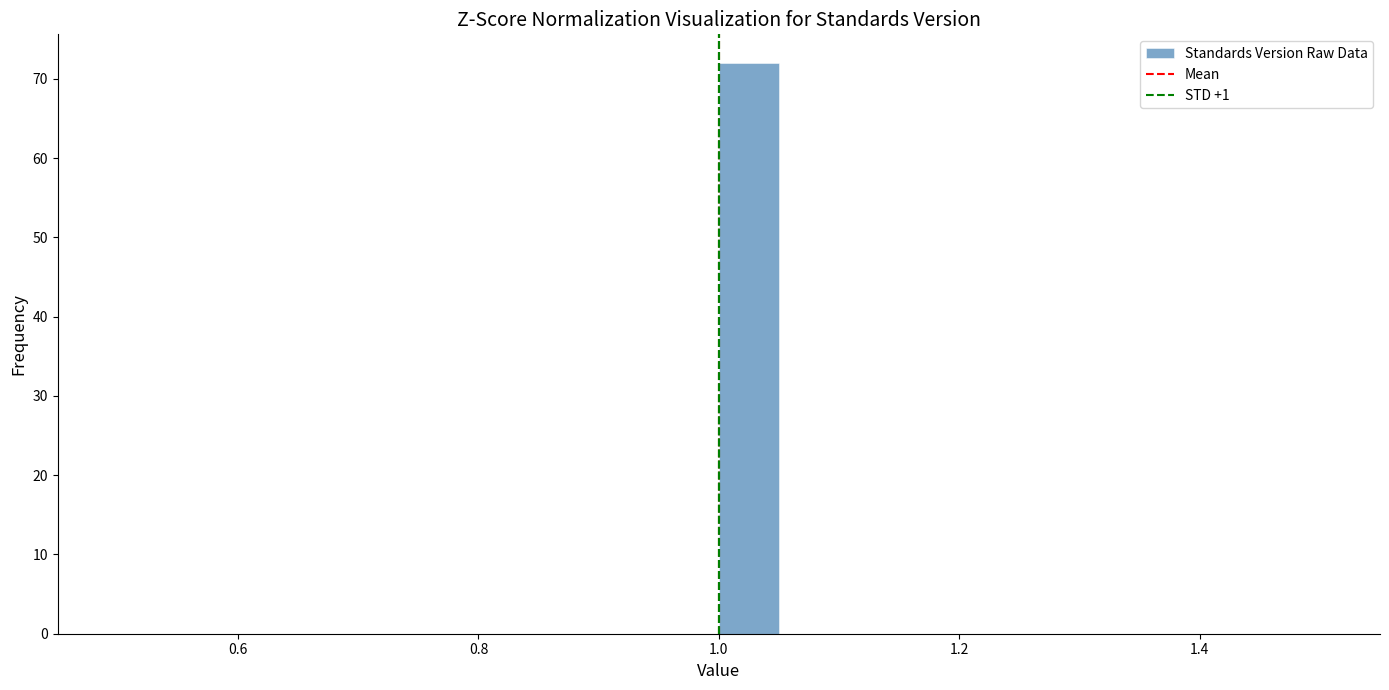

Read against the x-axis, roughly where is the centre of the tallest bar?

1.02